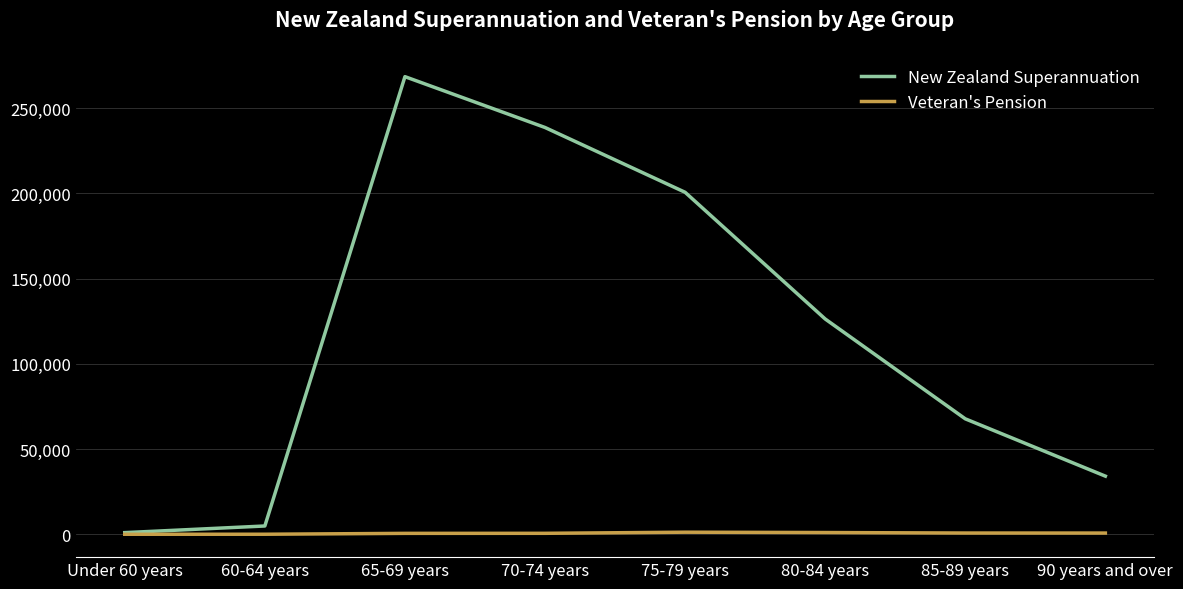

Which series has the largest total across all categories?

New Zealand Superannuation